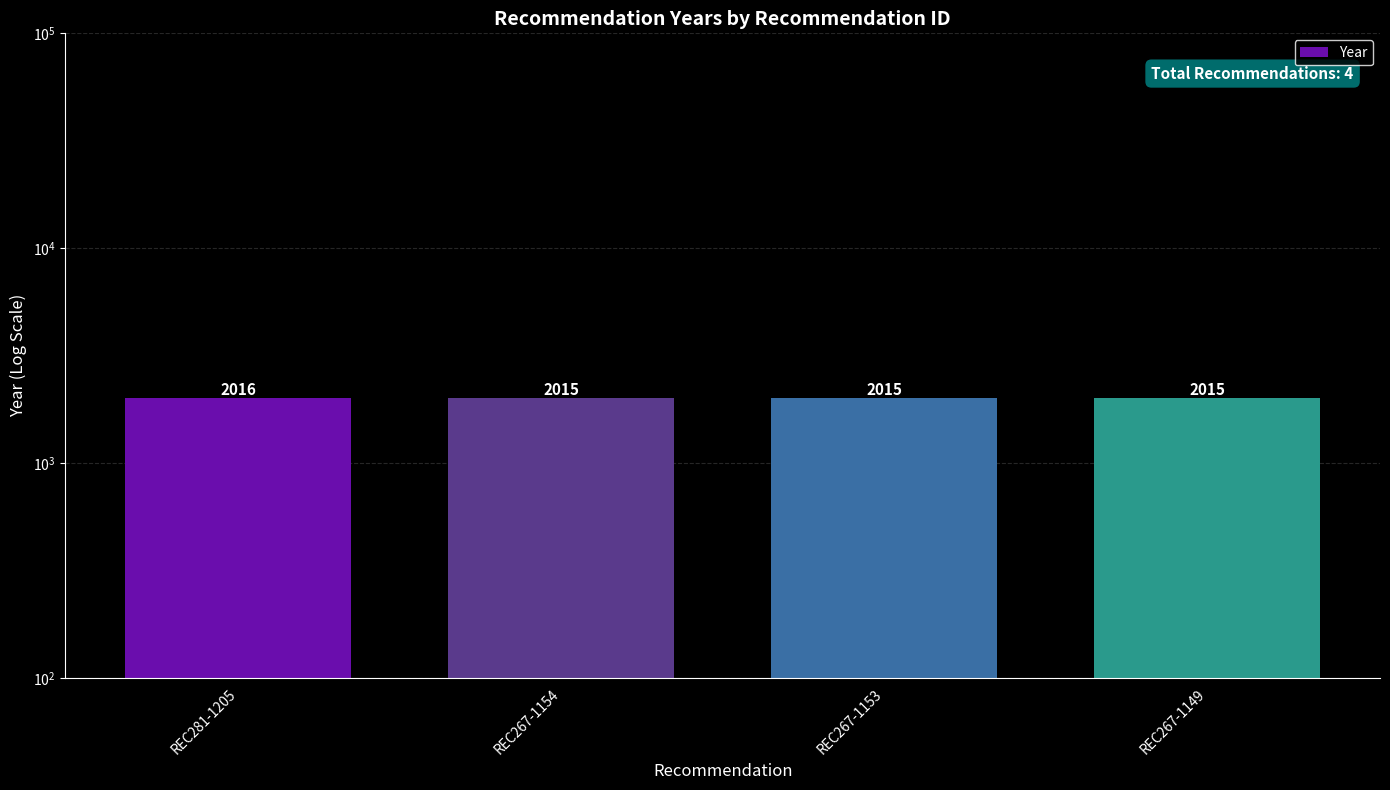

What is the ratio of the value at REC267-1149 to the value at REC281-1205?

1.0